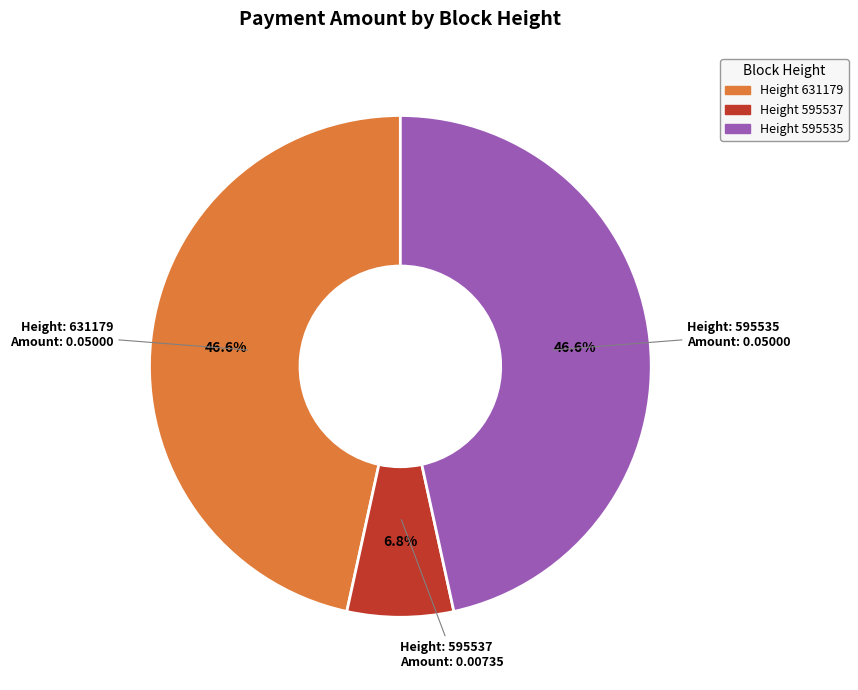

Is there any slice that represents more than half of the pie?

No